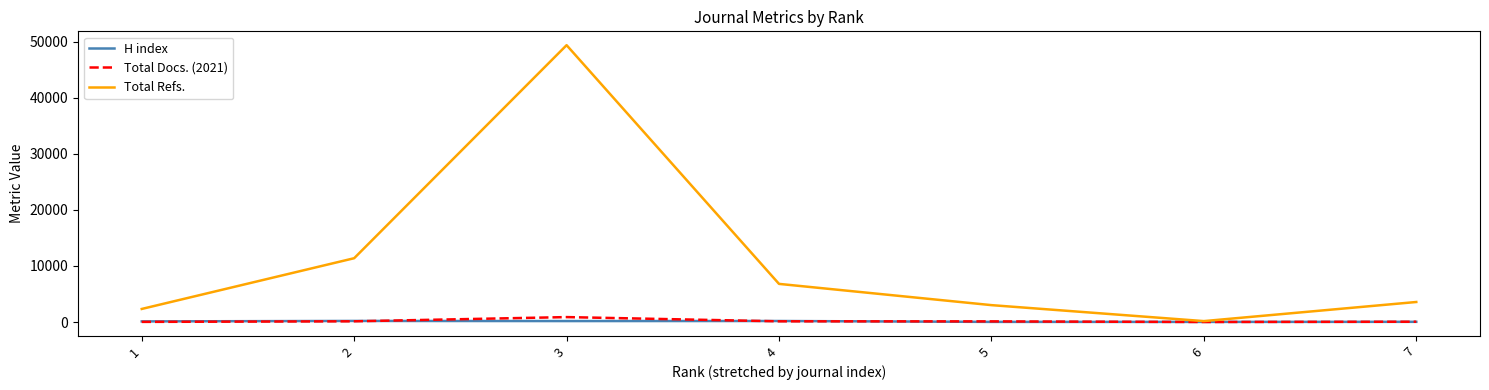

Which series has the widest spread of values?

Total Refs.